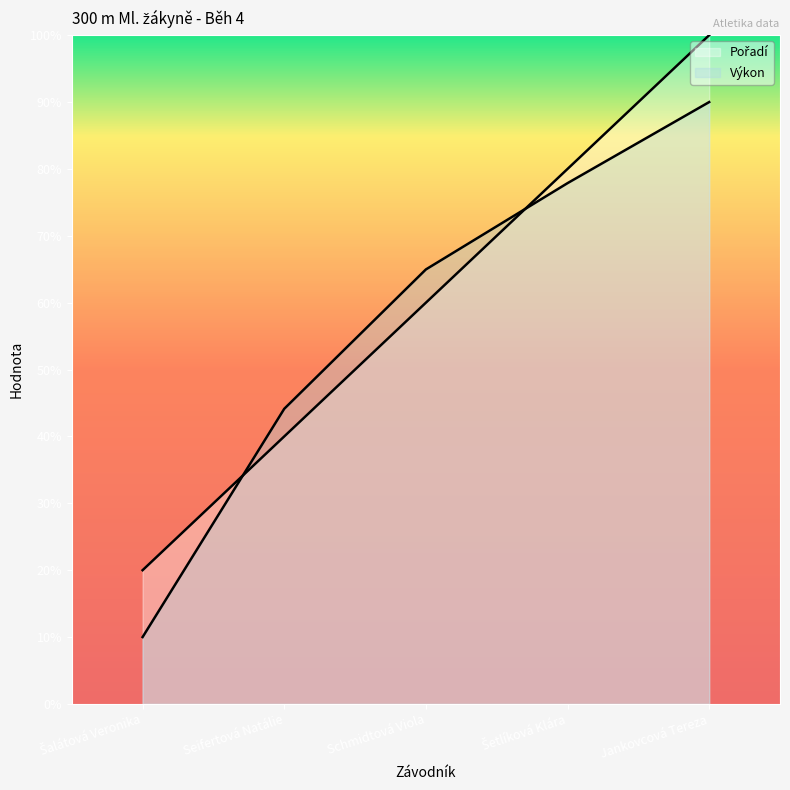

Which series has the largest range (max minus min)?

Pořadí